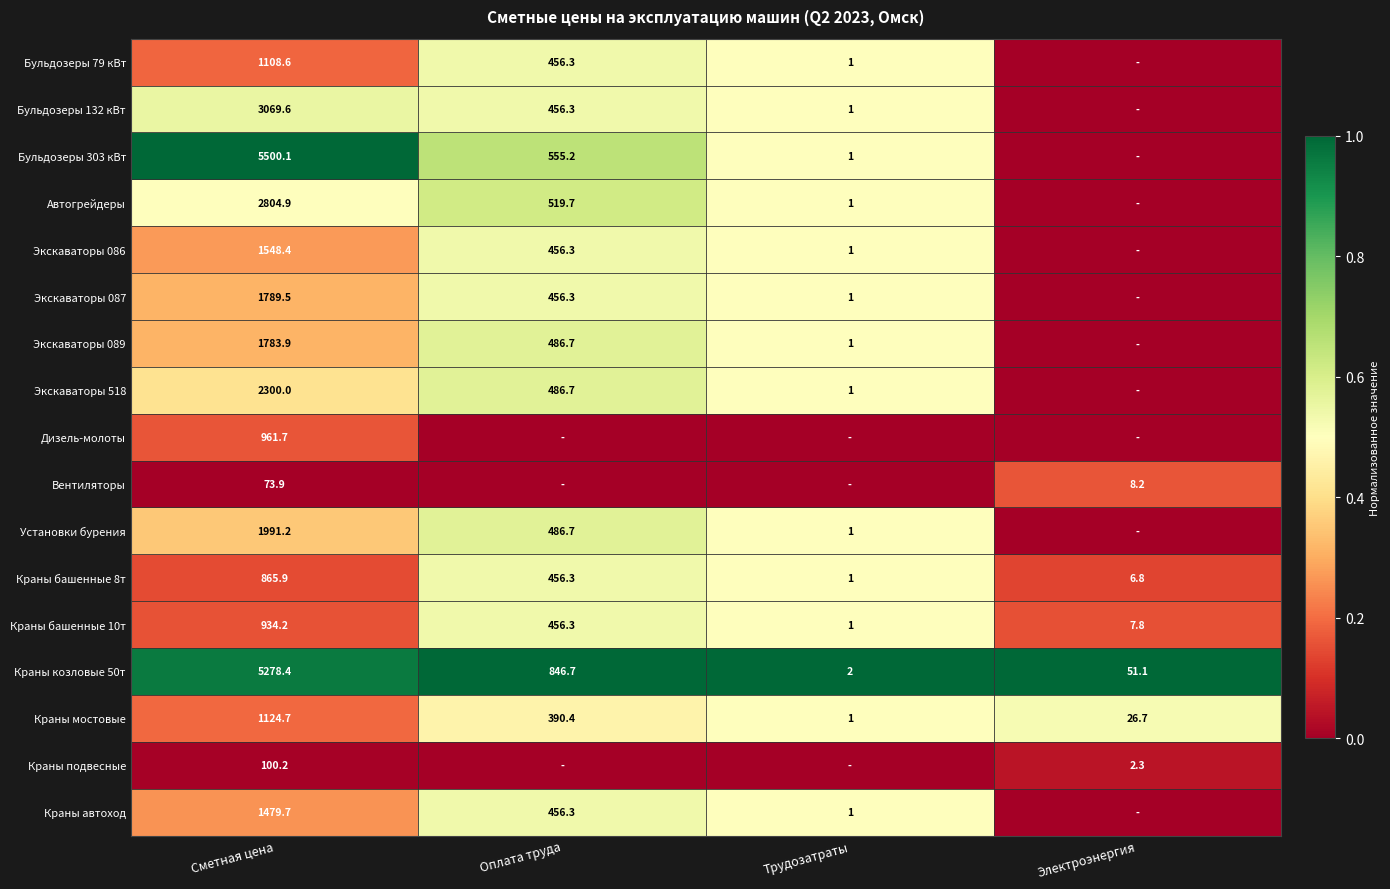

Which category has the lowest value across all series?

Электроэнергия